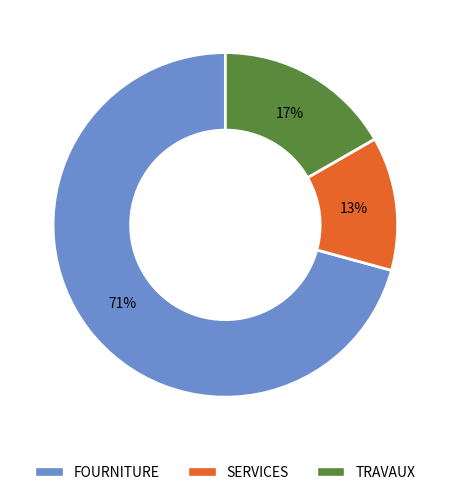

How many slices are in this pie chart?

3